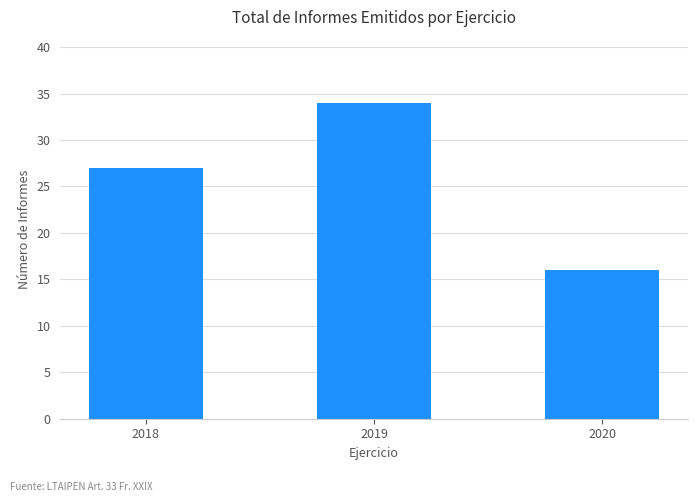

Reading left to right, list all the values displayed in this chart.

27	34	16